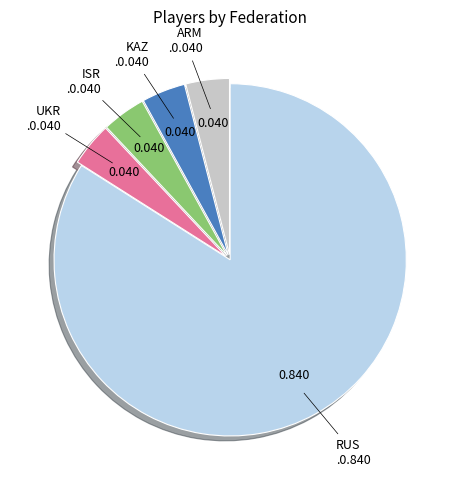

How many slices are in this pie chart?

5